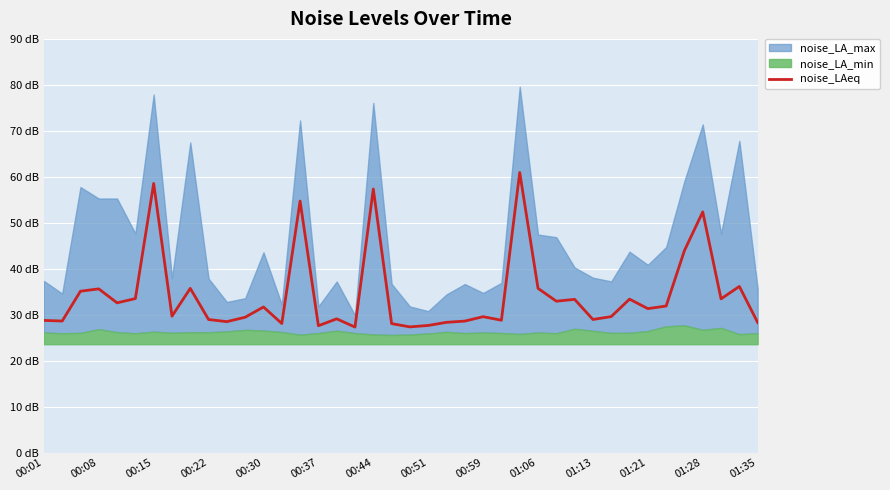

How many categories are shown in the chart?

40